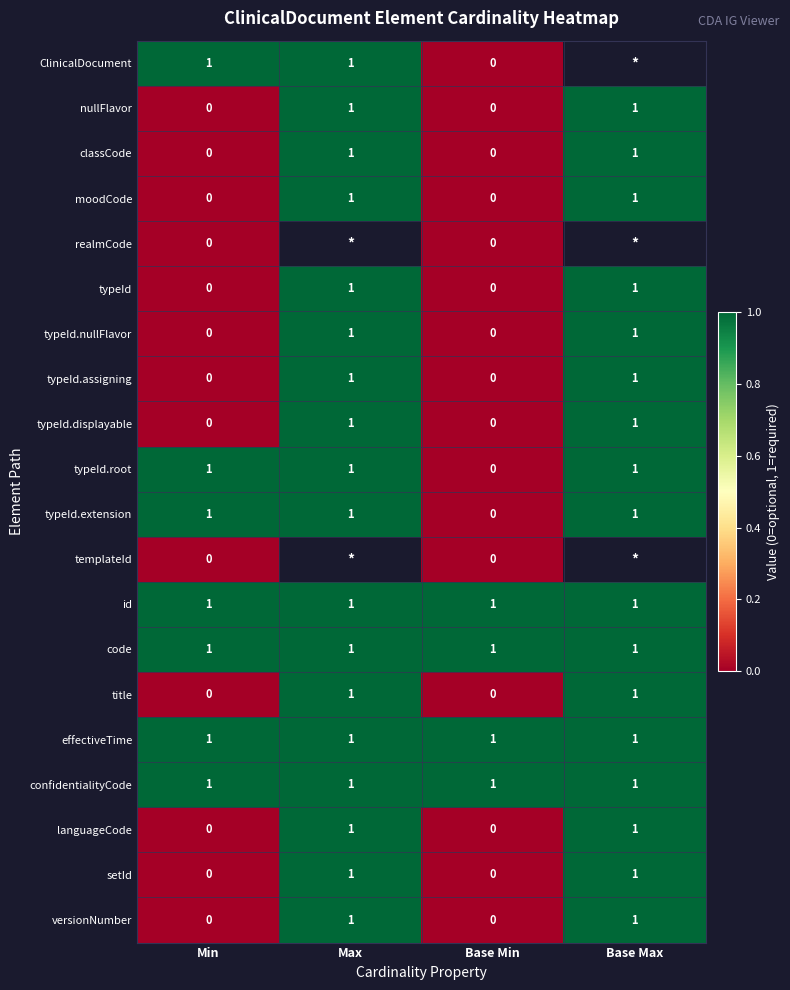

True or false: typeId.displayable has a value of 1 at Max.

True